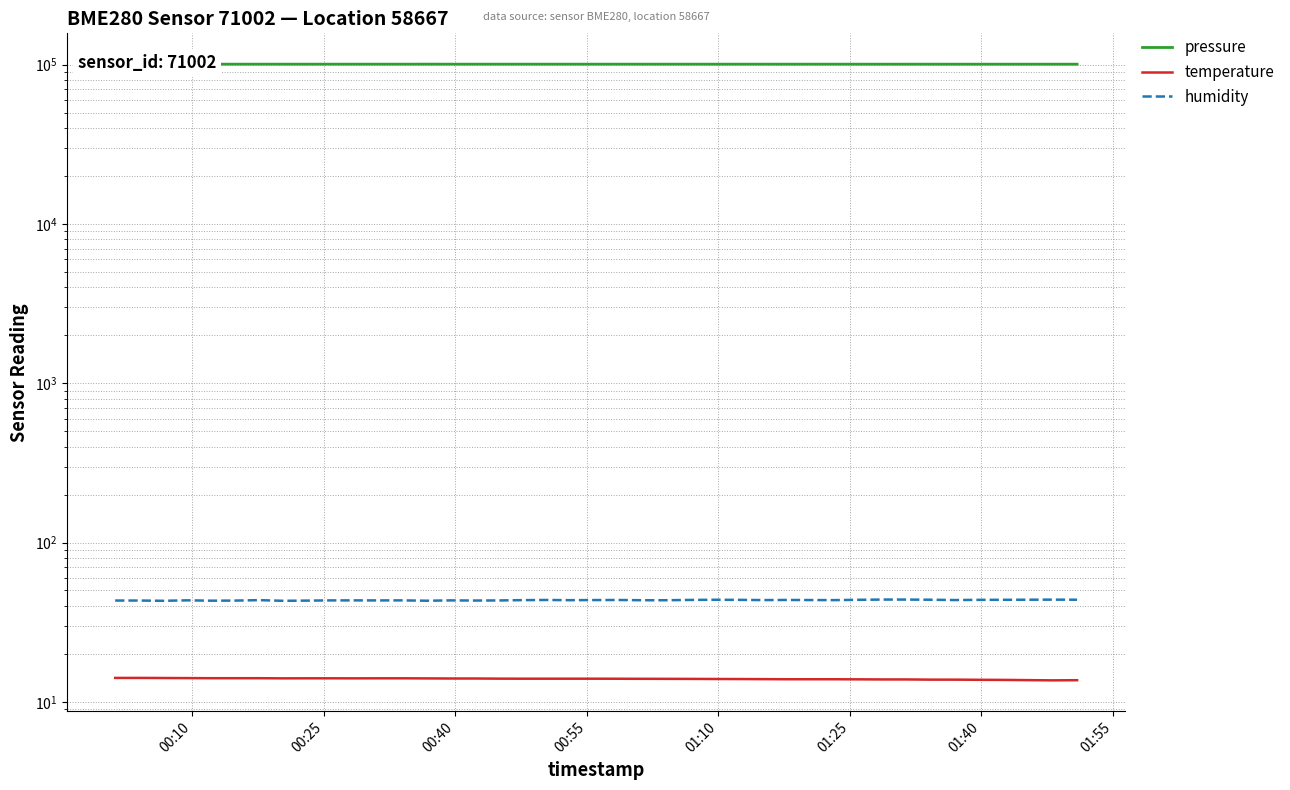

Is the value of humidity at 21 greater than the value of pressure at 31?

No